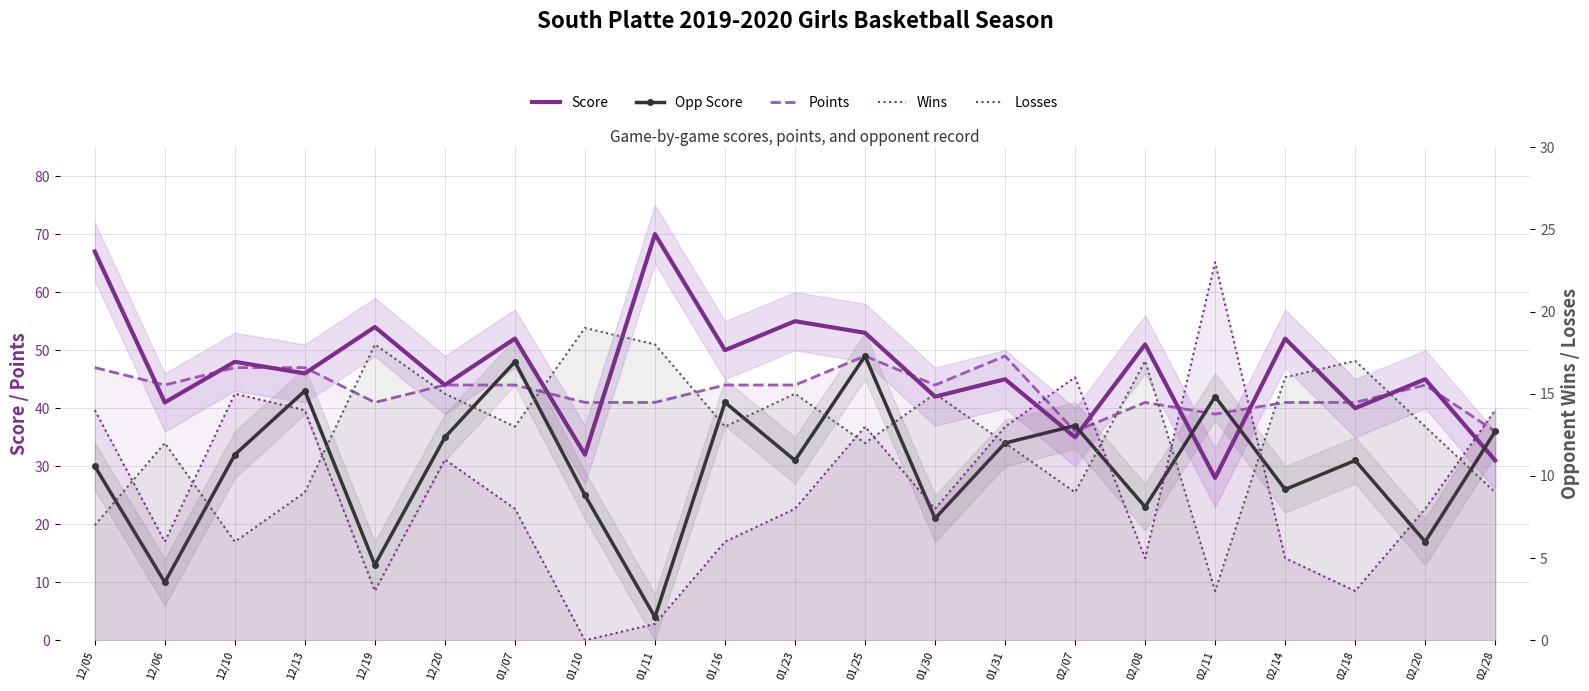

Between 12/06 and 02/14, which series saw the biggest shift?

Opp Score